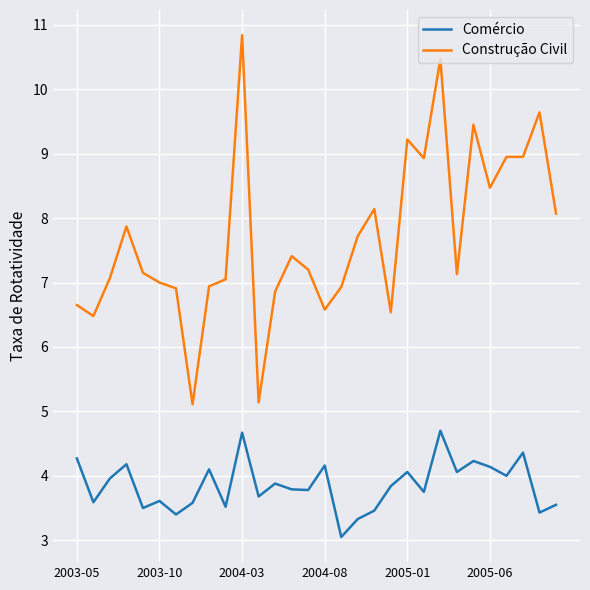

True or false: Construção Civil and Comércio cross at least once.

False